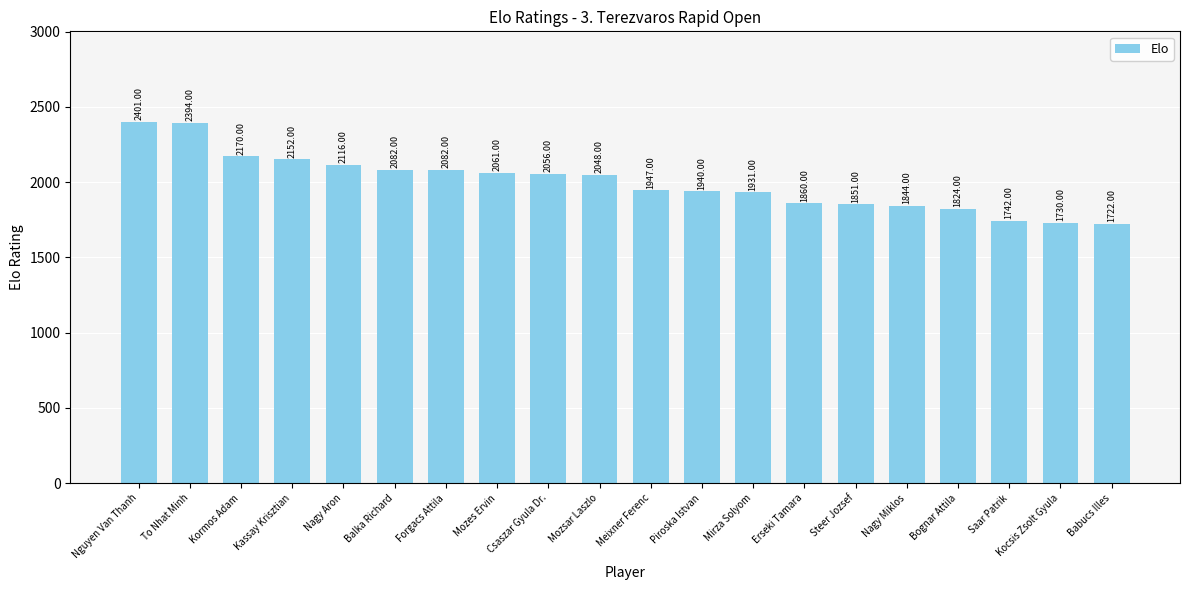

Where does the data first go above 2048?

Nguyen Van Thanh